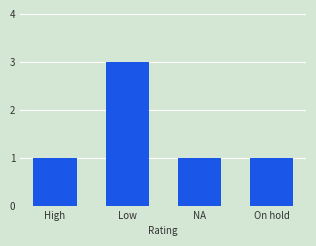

What is the average value?

2